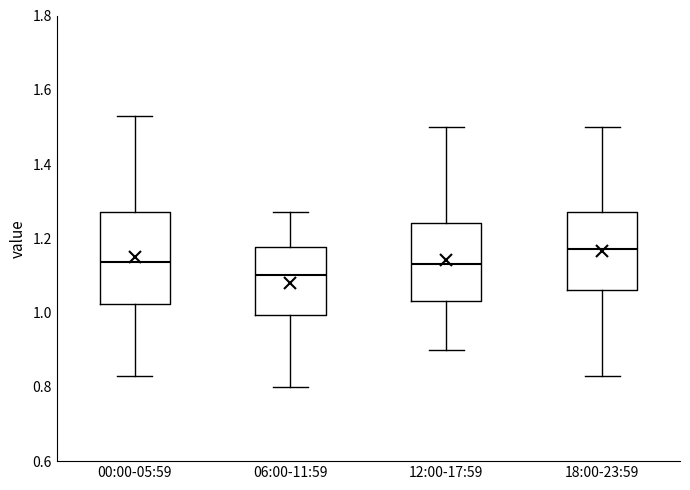

Which box's median line is the lowest?

06:00-11:59